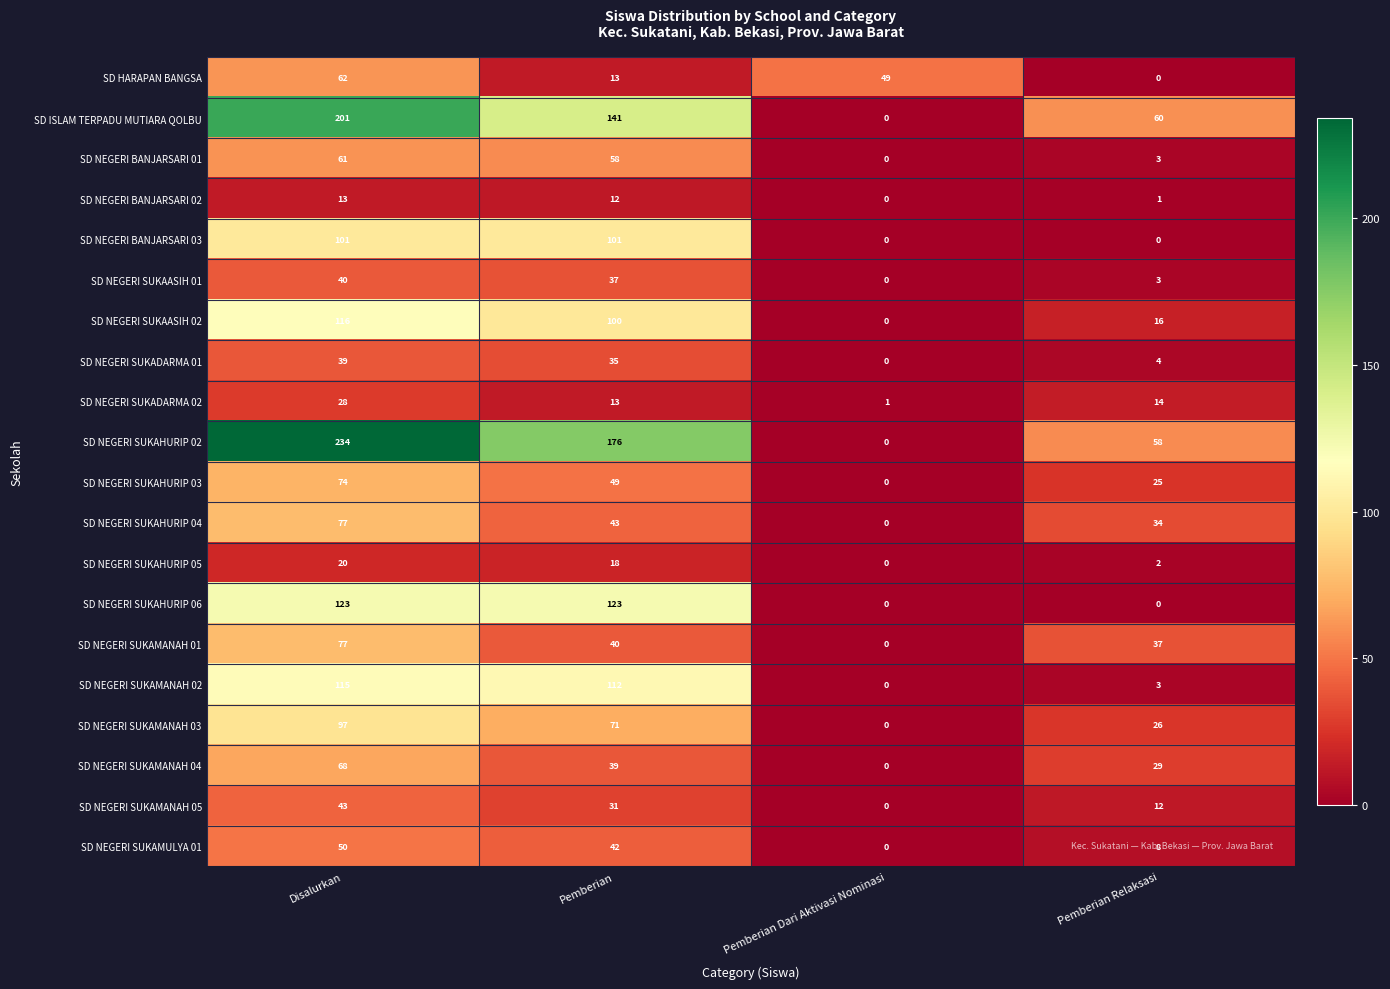

What is the average value of the SD NEGERI SUKAHURIP 06 series?

62